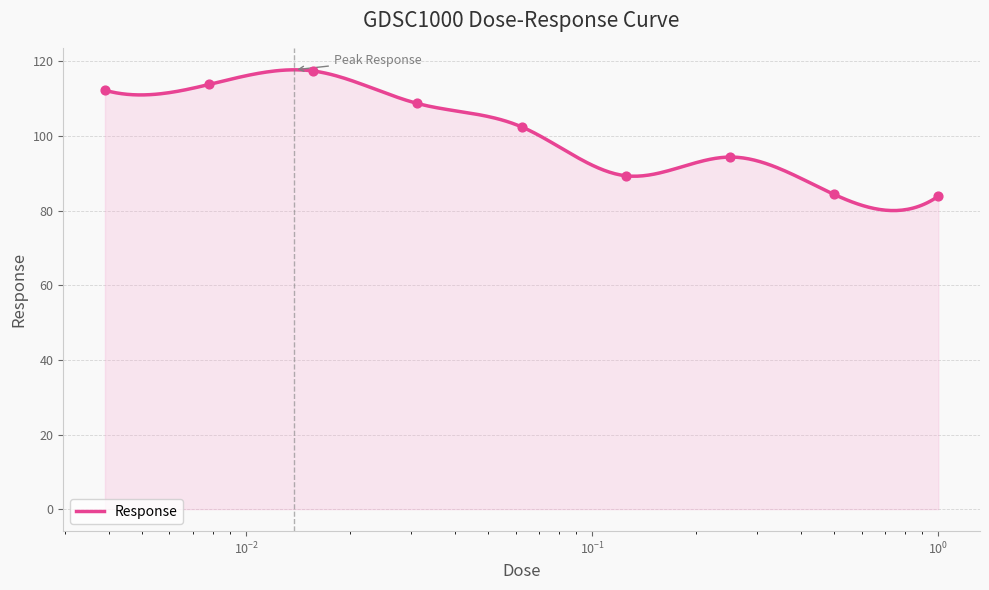

What is the ratio of the value at 0.015625 to the value at 0.125?

1.3